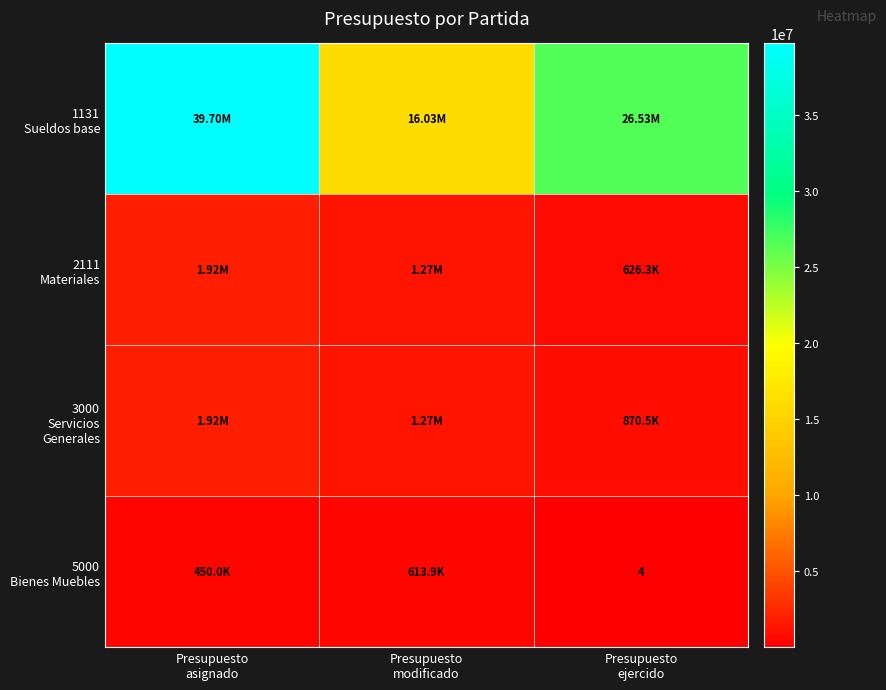

Is it true that 1131 Sueldos base equals 26528504.5 at Presupuesto ejercido?

True